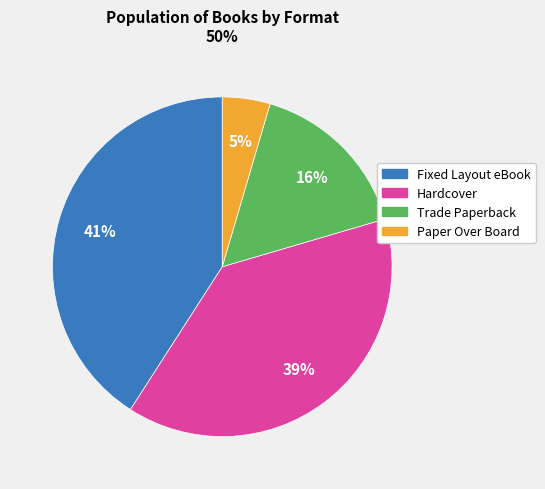

Rank the categories by value from highest to lowest.

Fixed Layout eBook, Hardcover, Trade Paperback, Paper Over Board